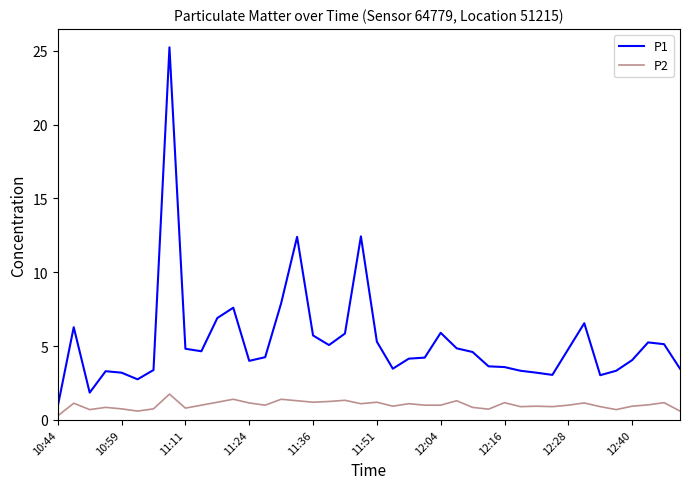

What is the difference between the maximum and minimum values in the P2 series?

1.5